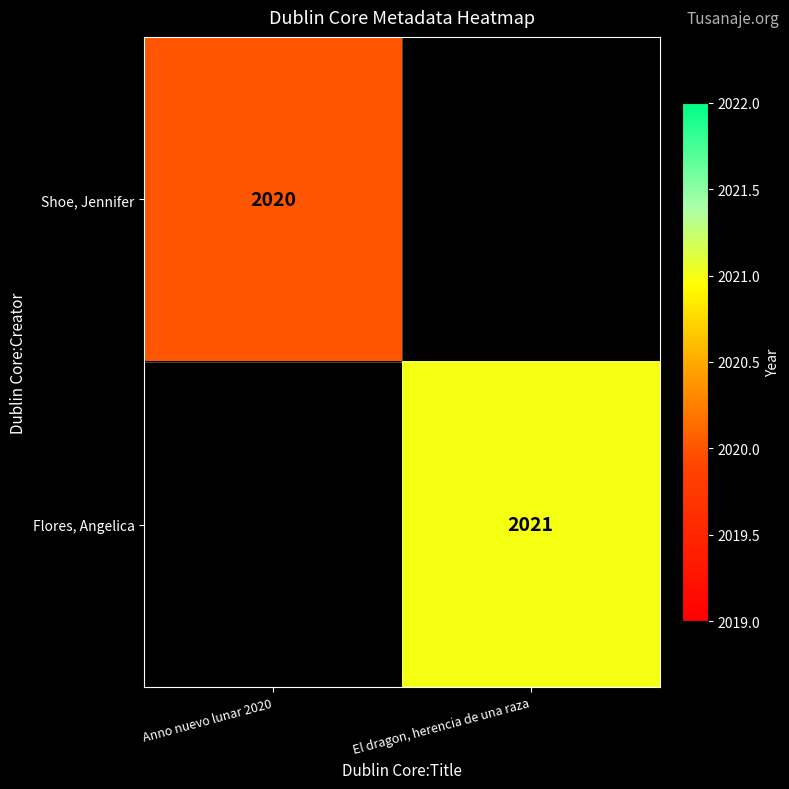

At how many categories does at least one series exceed 2020?

1